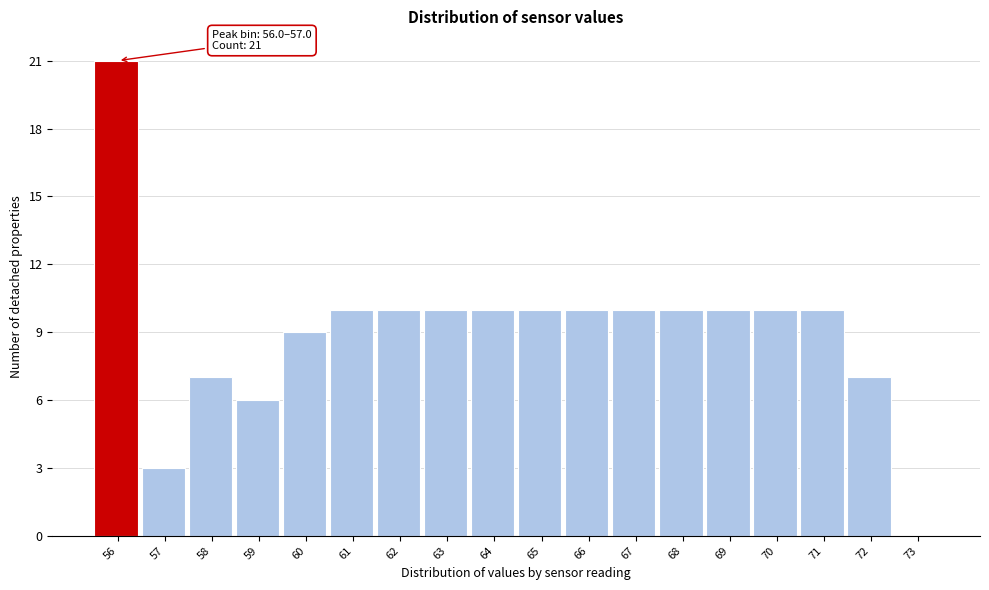

Reading left to right, what are all the values shown in this chart?

56=21	57=3	58=7	59=6	60=9	61=10	62=10	63=10	64=10	65=10	66=10	67=10	68=10	69=10	70=10	71=10	72=7	73=0